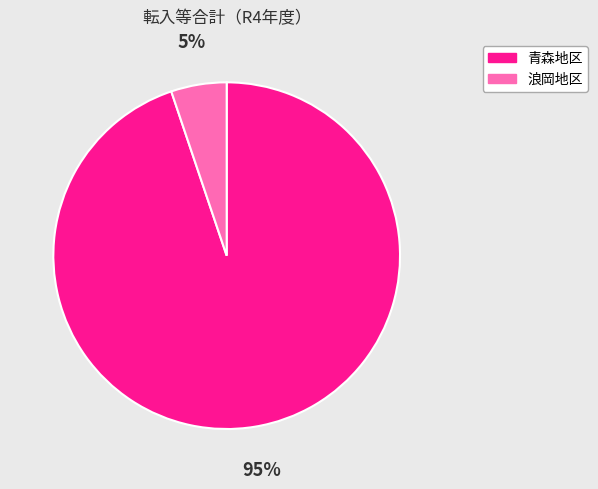

Is there any slice that represents more than half of the pie?

Yes